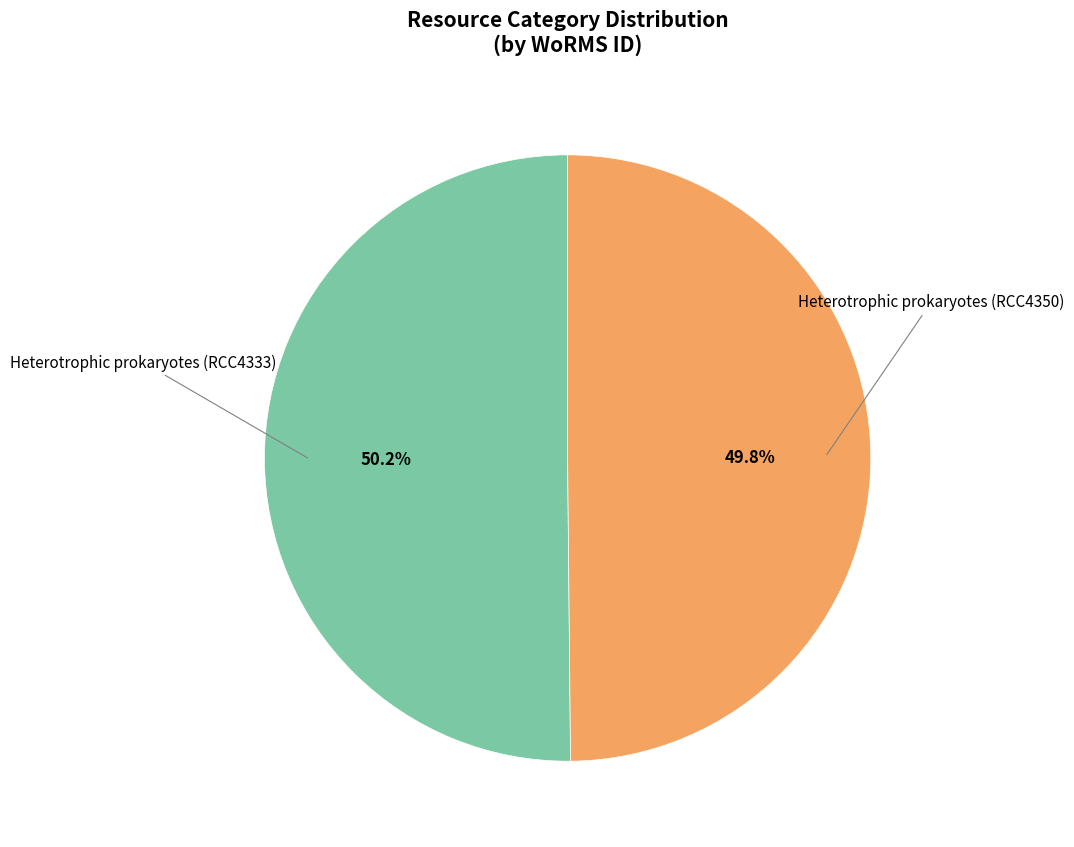

Does any single category account for the majority?

Yes